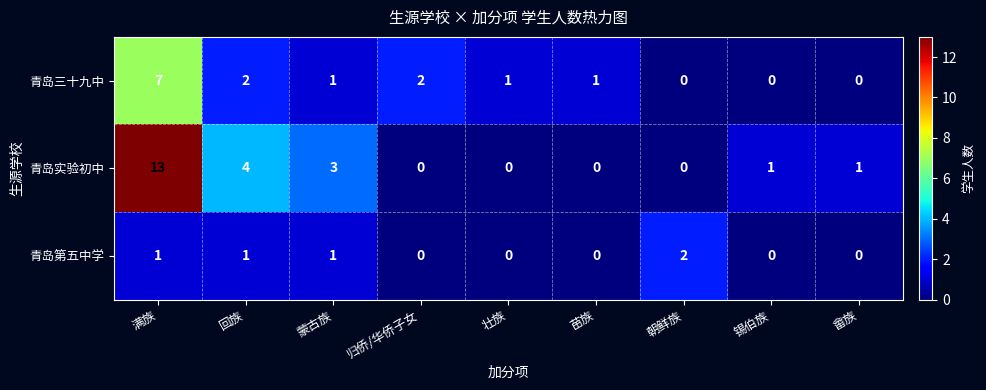

Is it true that 青岛三十九中 equals 11 at 满族?

False